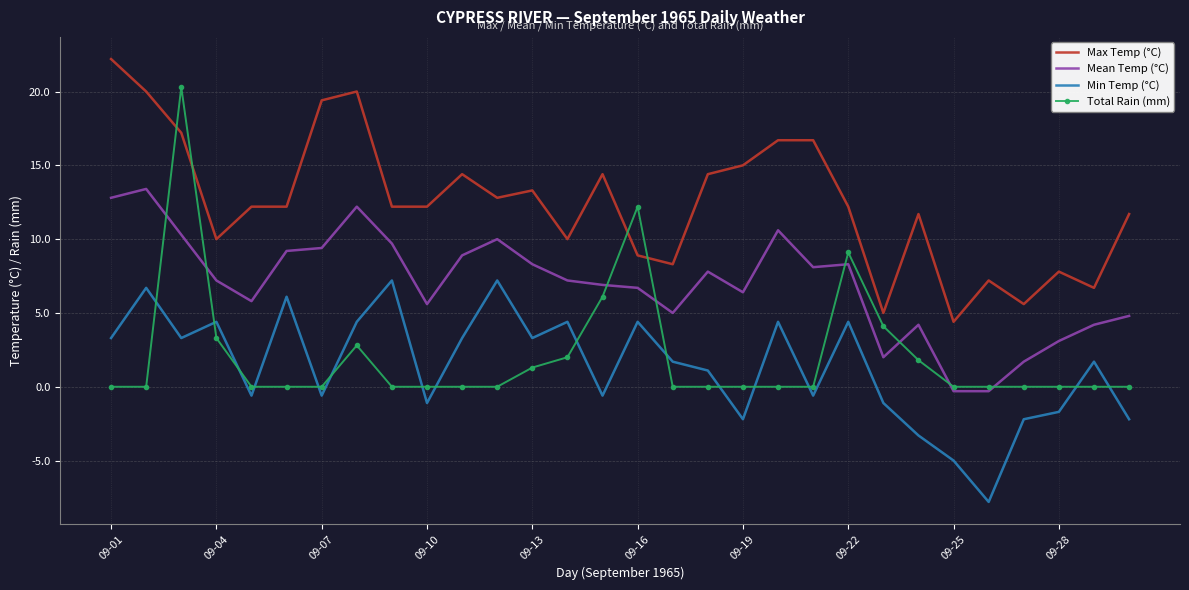

Which series has the widest spread of values?

Total Rain (mm)